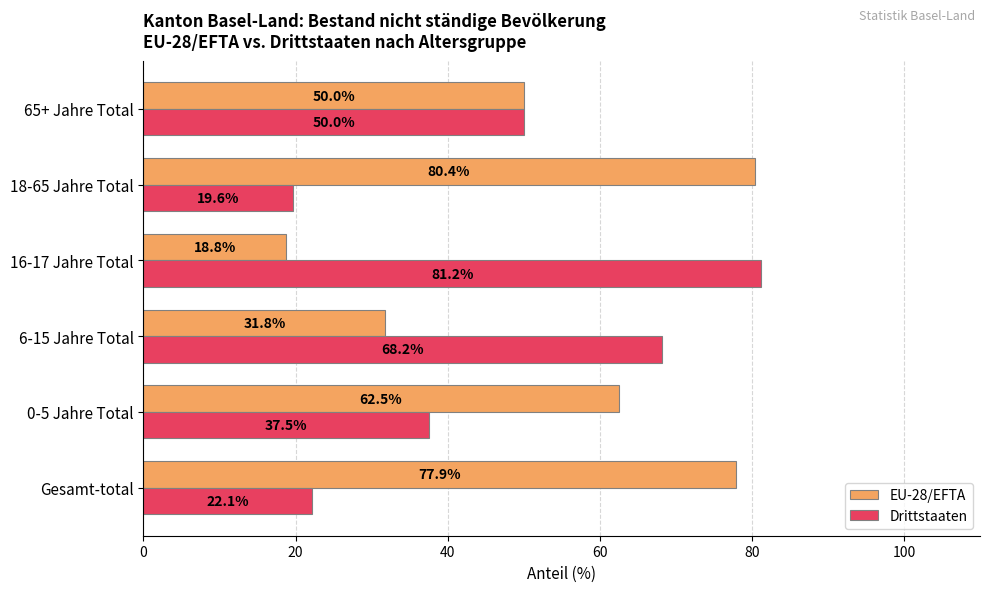

At how many categories does at least one series exceed 58?

5